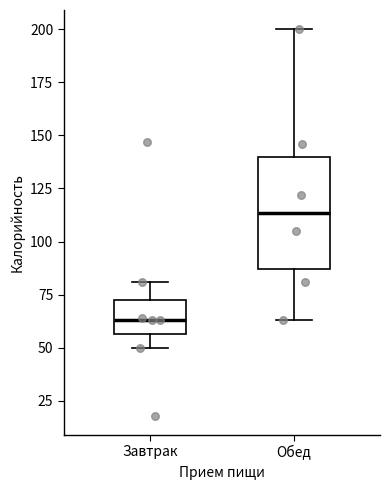

Reading left to right, read every box against the y-axis: the position of its median line, the range the box covers, and the ends of its whiskers. The values are not printed on the chart, so give them approximately, as read against the axis.

Завтрак: median 65, box 55 to 75, whiskers 50 to 80
Обед: median 115, box 85 to 140, whiskers 65 to 200